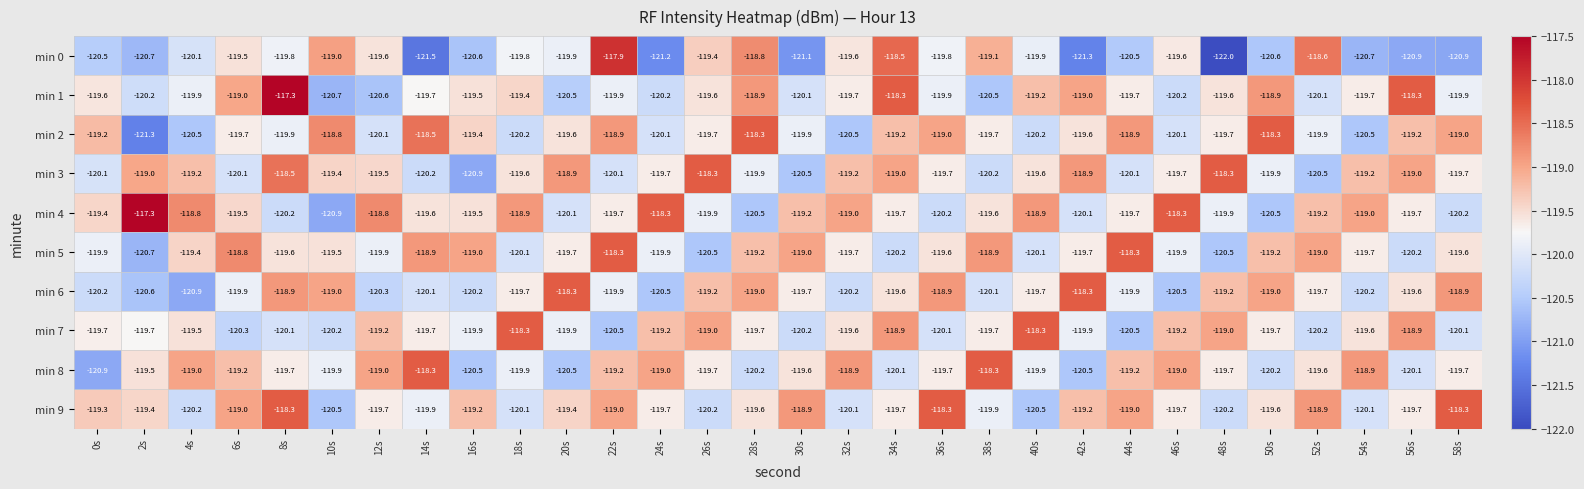

At which label is min 0 closest to -119?

10s